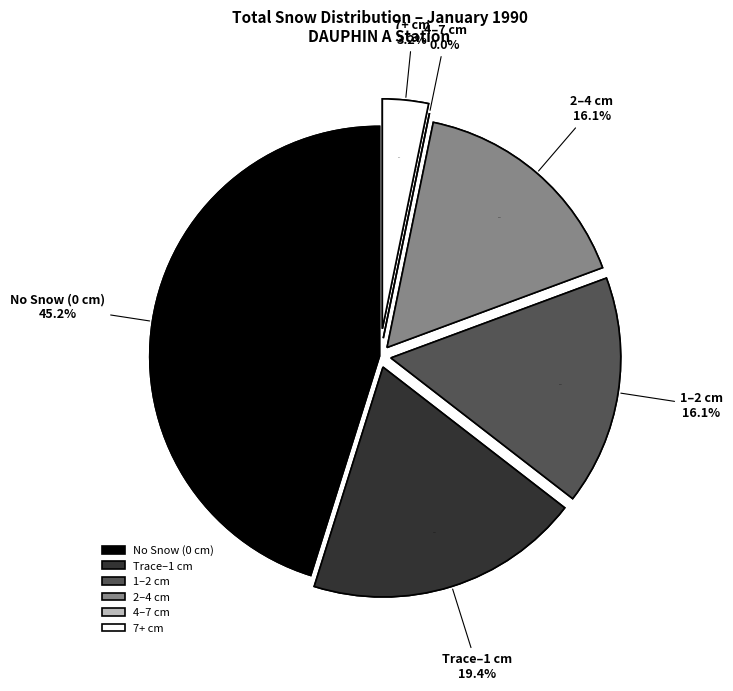

True or false: Day 21 accounts for 1% of the total.

False